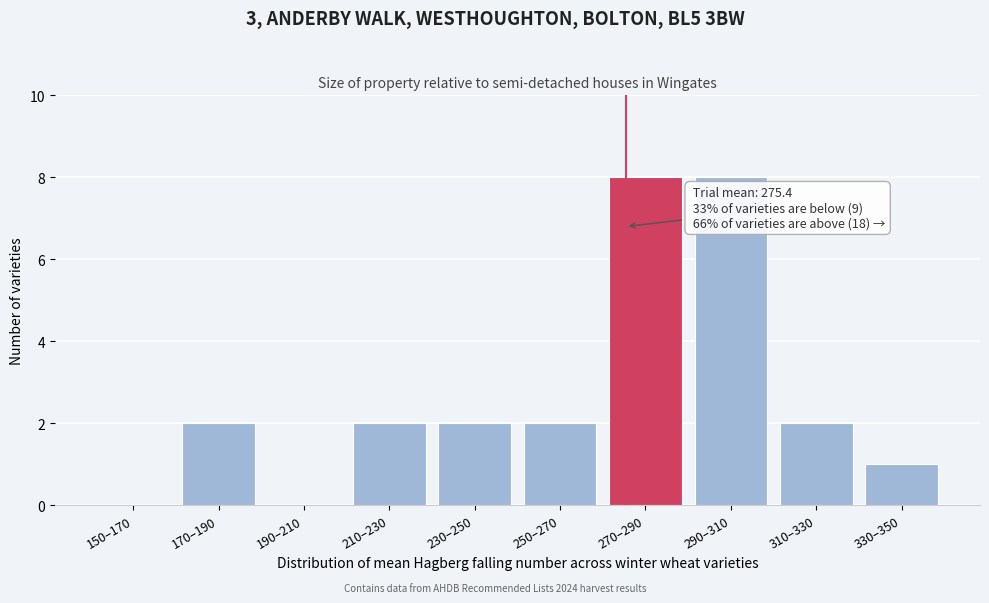

Reading left to right, extract all data points from this chart.

150–170=0	170–190=2	190–210=0	210–230=2	230–250=2	250–270=2	270–290=8	290–310=8	310–330=2	330–350=1